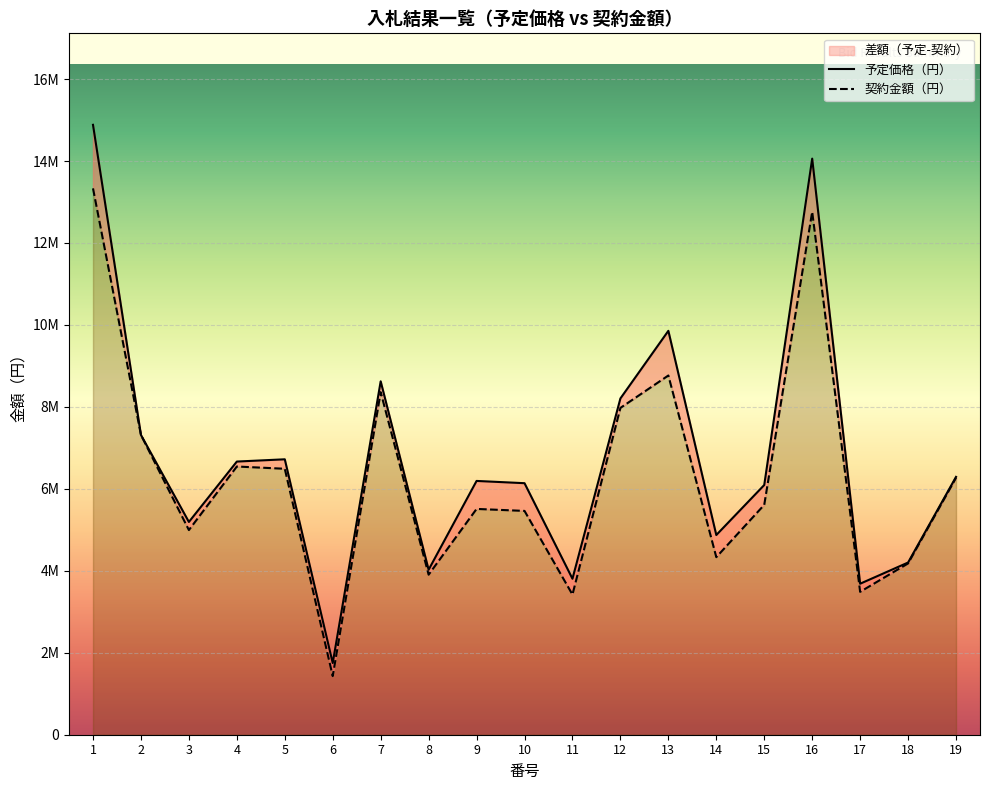

What is the smallest value displayed?

1430000